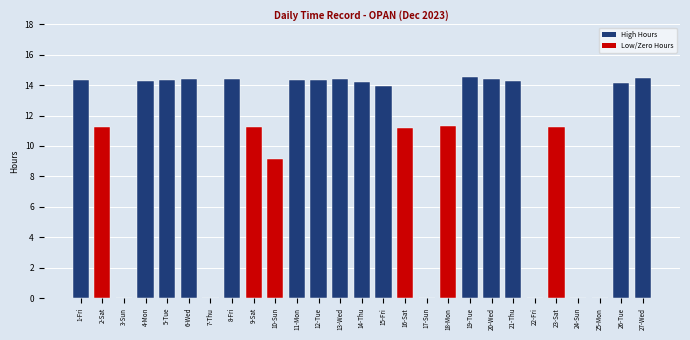

What is the greatest value displayed?

14.5